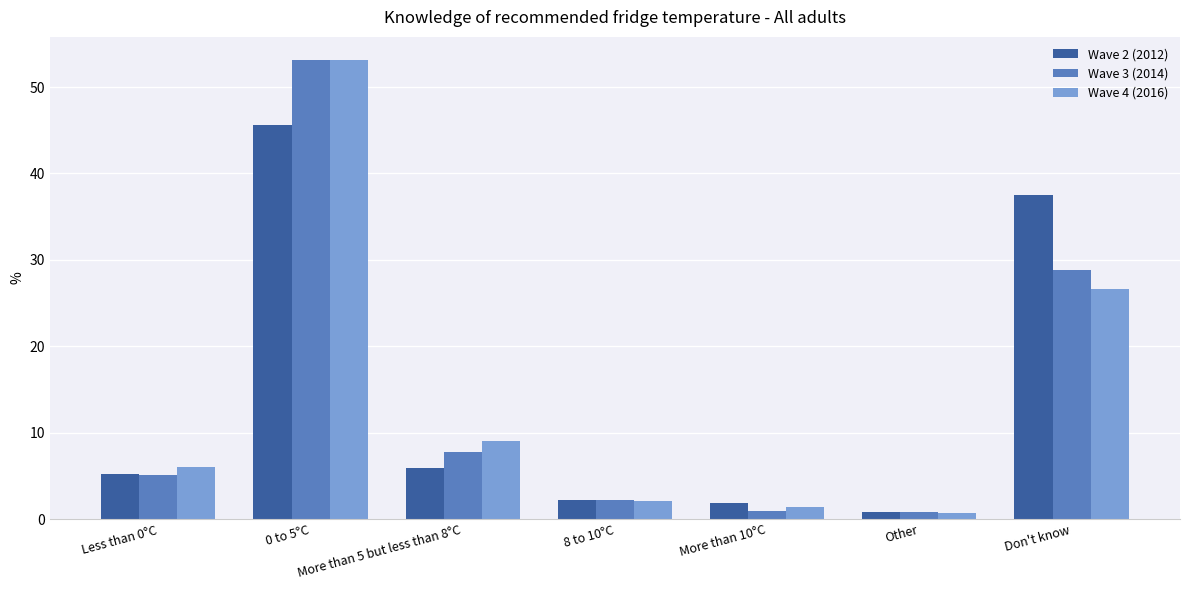

List the labels in order of Wave 4 (2016) value, largest first.

0 to 5°C, Don't know, More than 5 but less than 8°C, Less than 0°C, 8 to 10°C, More than 10°C, Other